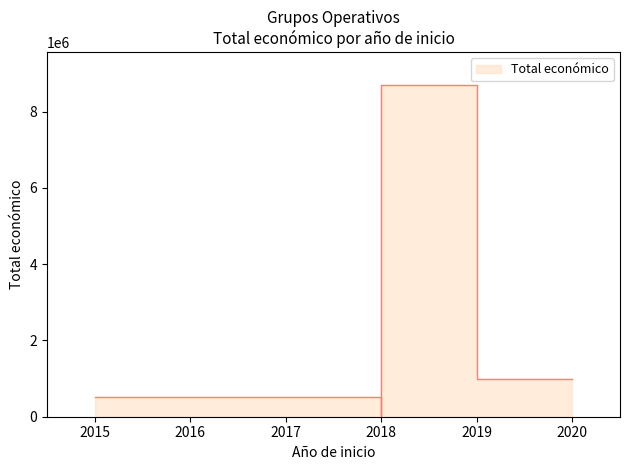

The chart shows a value of 511047 at 2015. True or false?

True